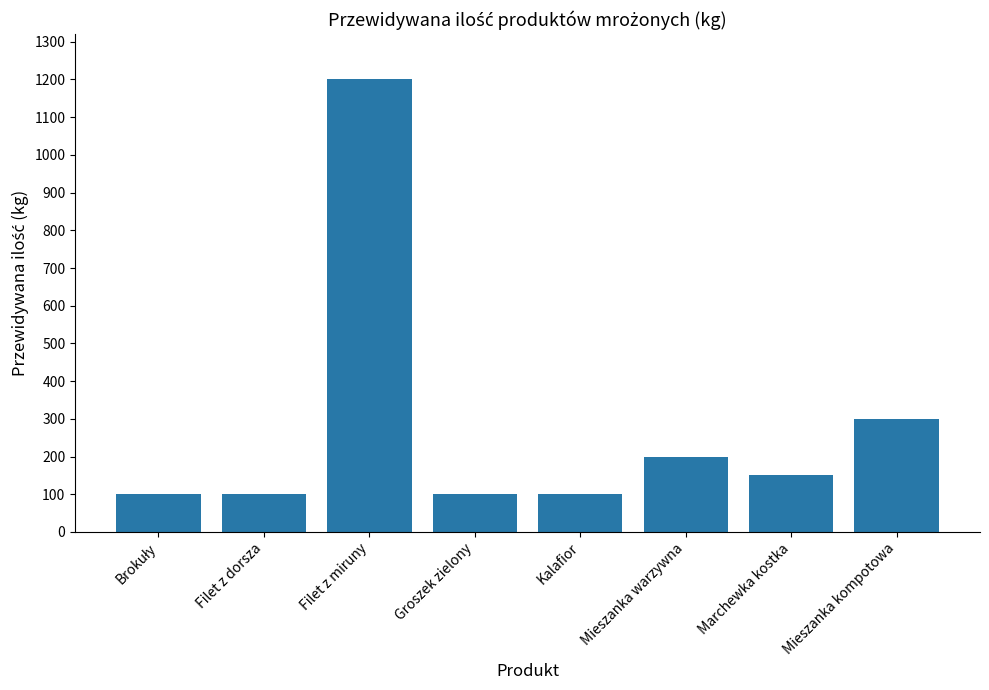

What is the minimum value shown in the chart?

100